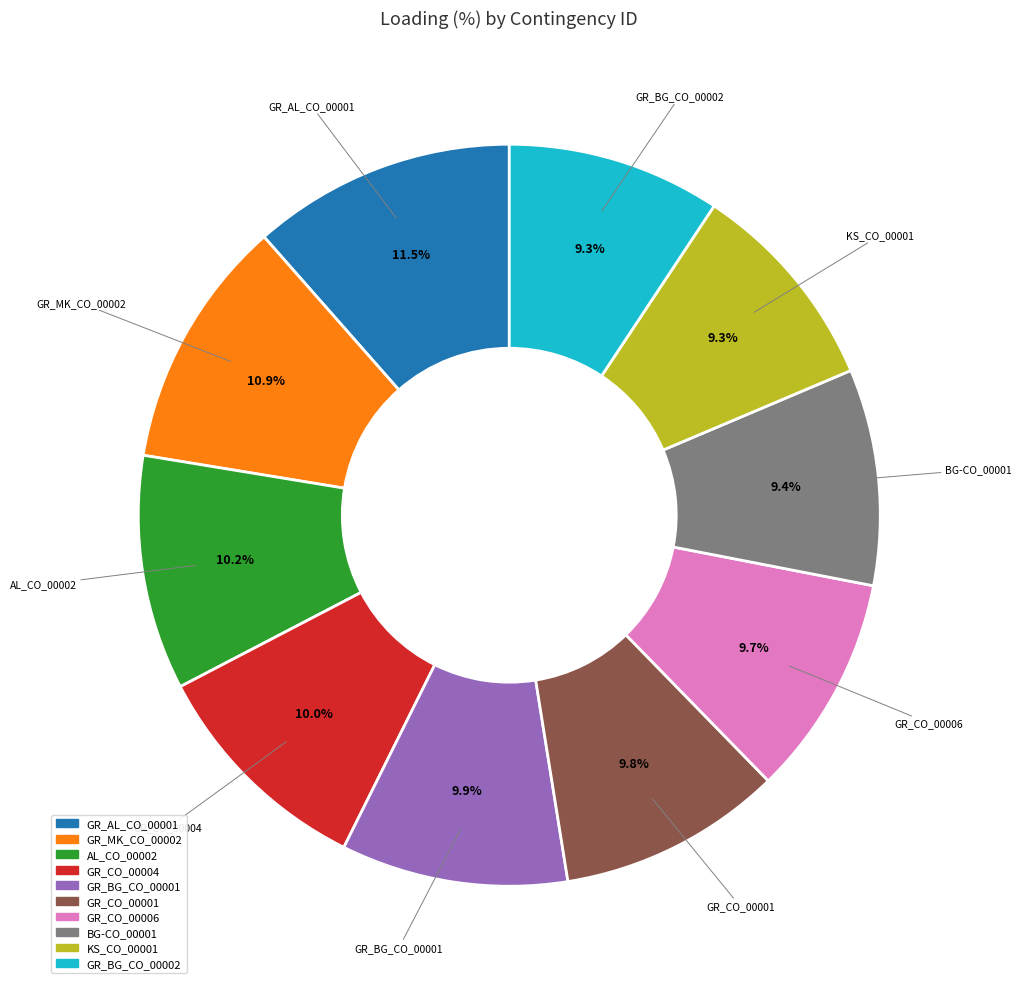

Which category has the biggest portion of the pie?

GR_AL_CO_00001